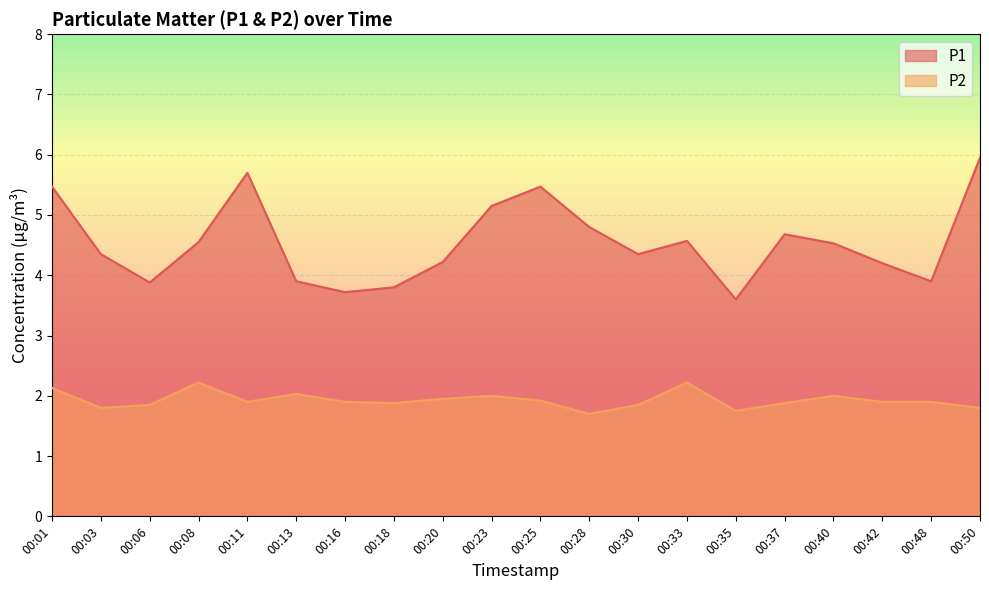

Reading right to left, what are all the values shown in this chart?

P1: 6.0	3.9	4.2	4.5	4.7	3.6	4.6	4.3	4.8	5.5	5.2	4.2	3.8	3.7	3.9	5.7	4.5	3.9	4.3	5.5
P2: 1.8	1.9	1.9	2.0	1.9	1.8	2.2	1.9	1.7	1.9	2.0	1.9	1.9	1.9	2.0	1.9	2.2	1.9	1.8	2.1